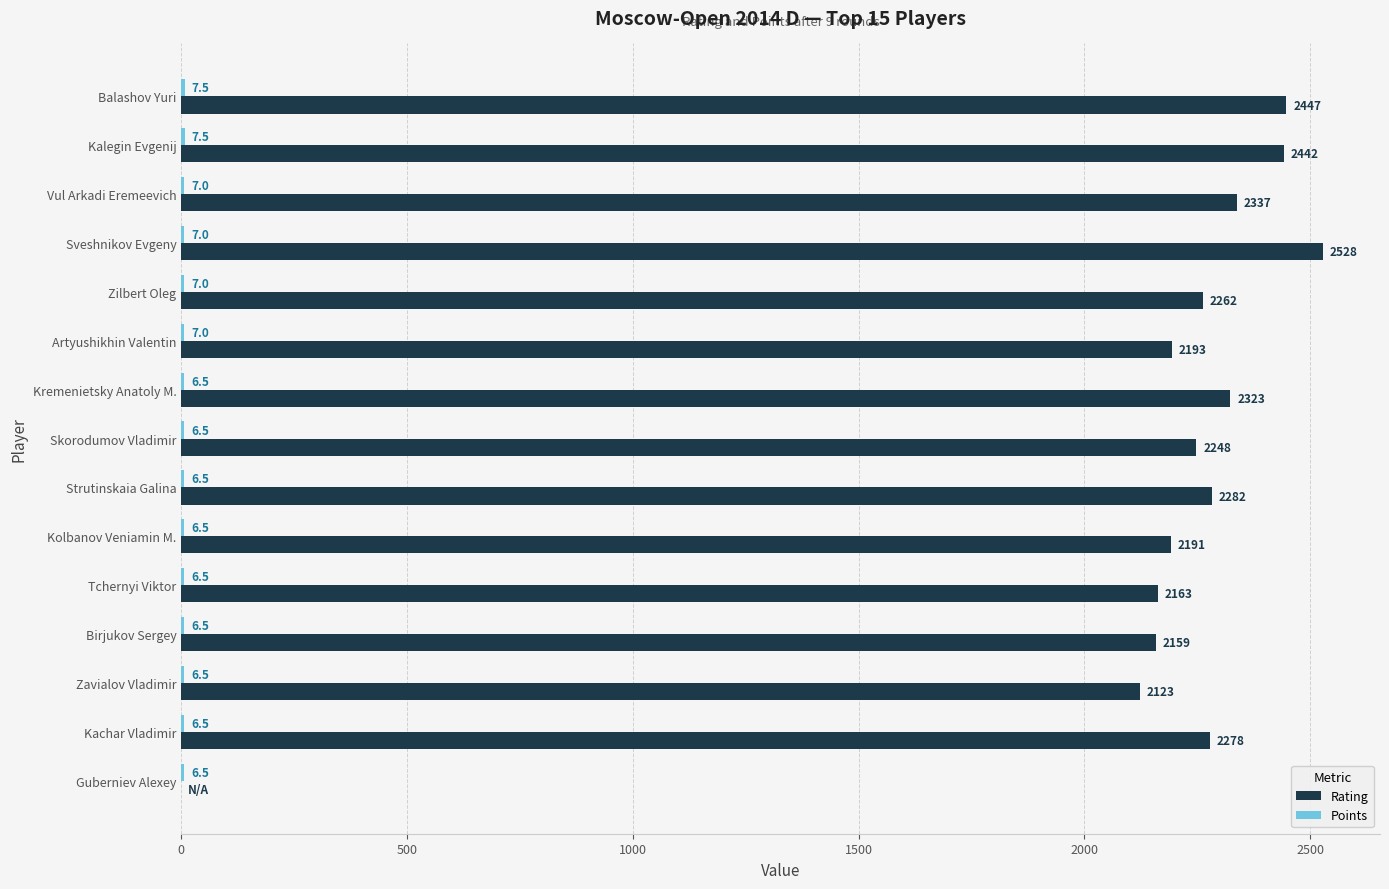

What is the greatest value displayed?

2528.0